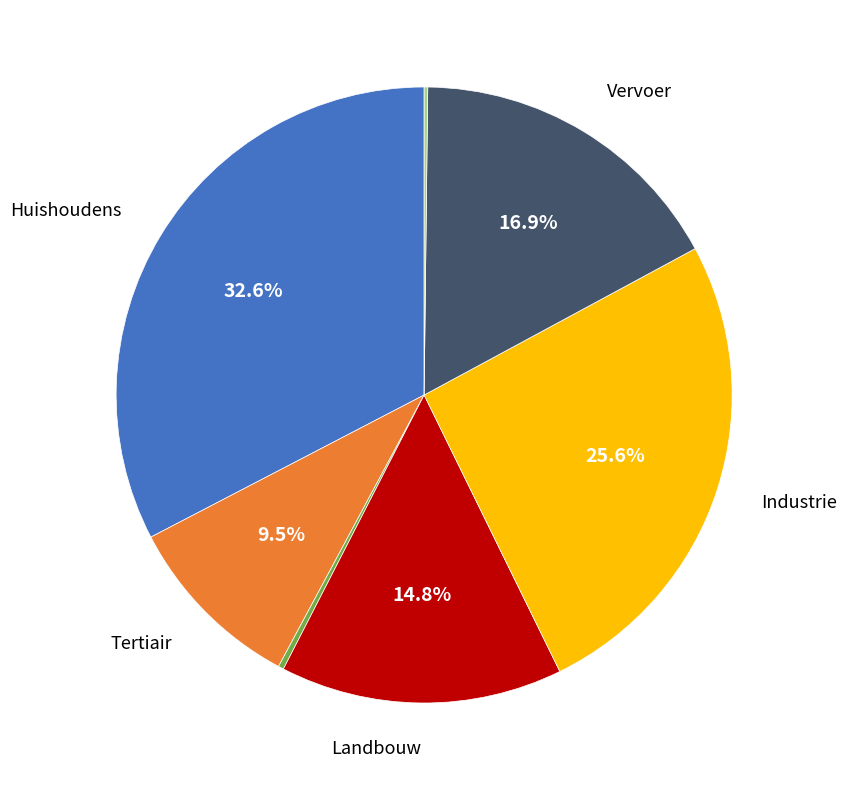

Is there a majority slice in this chart?

No